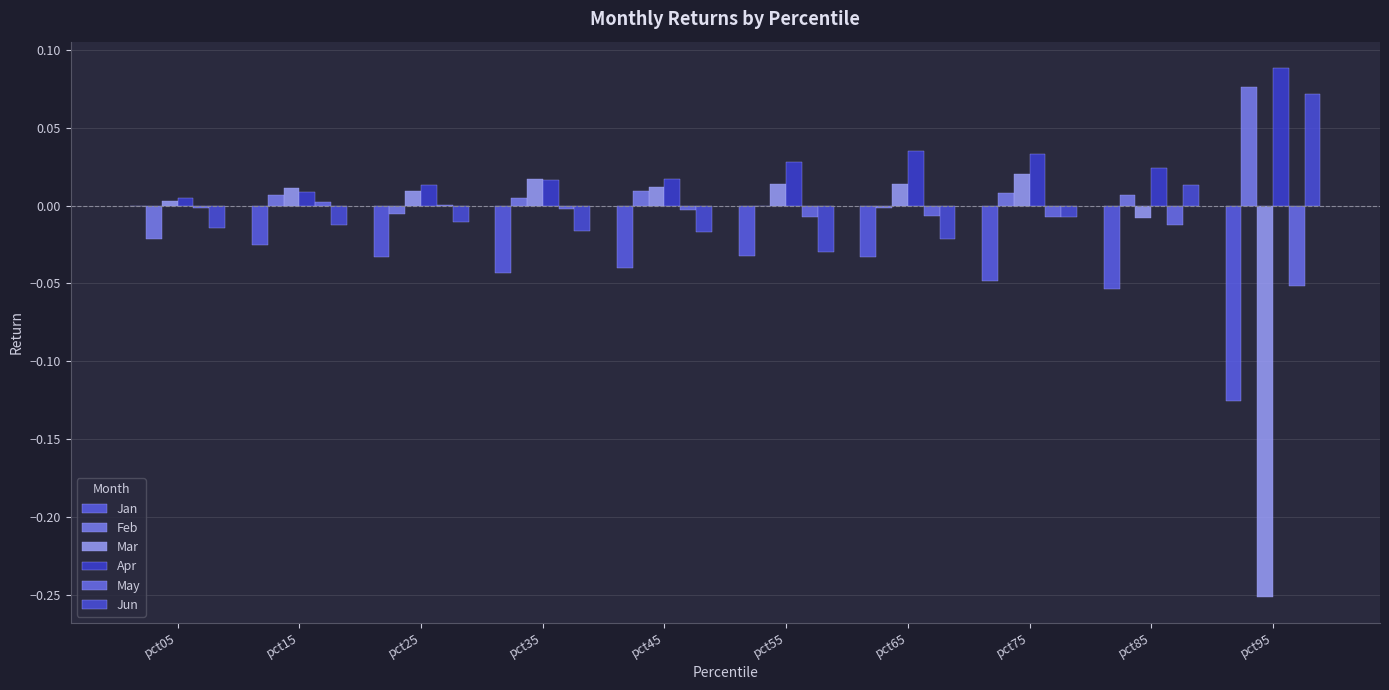

True or false: Jun has a value of -0.0 at pct35.

True